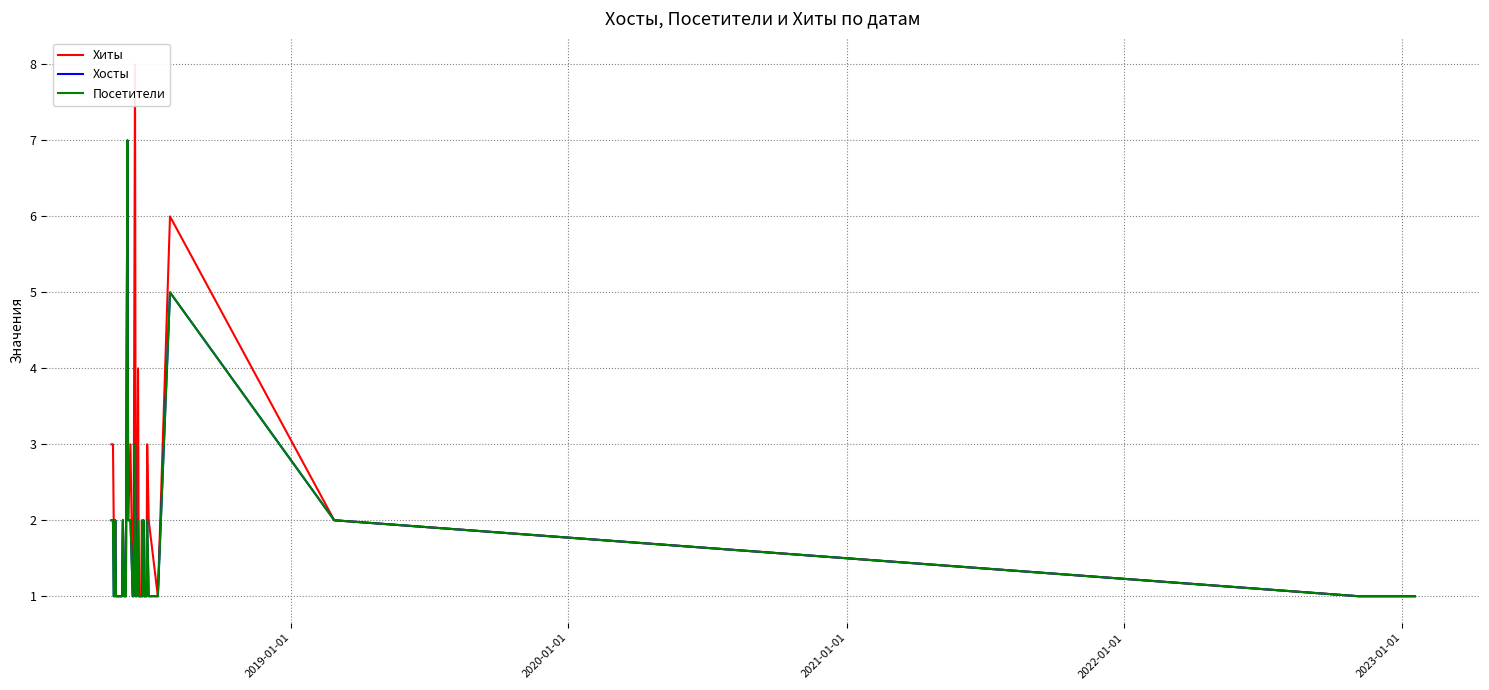

How many lines are shown in the chart?

3